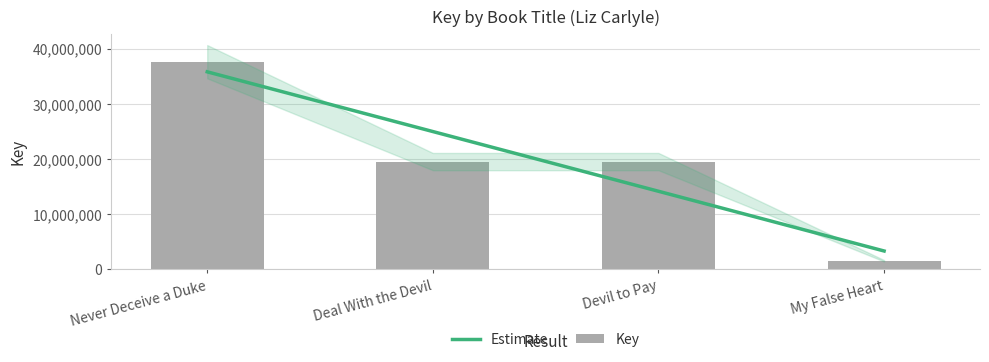

What position from the left is Never Deceive a Duke?

1